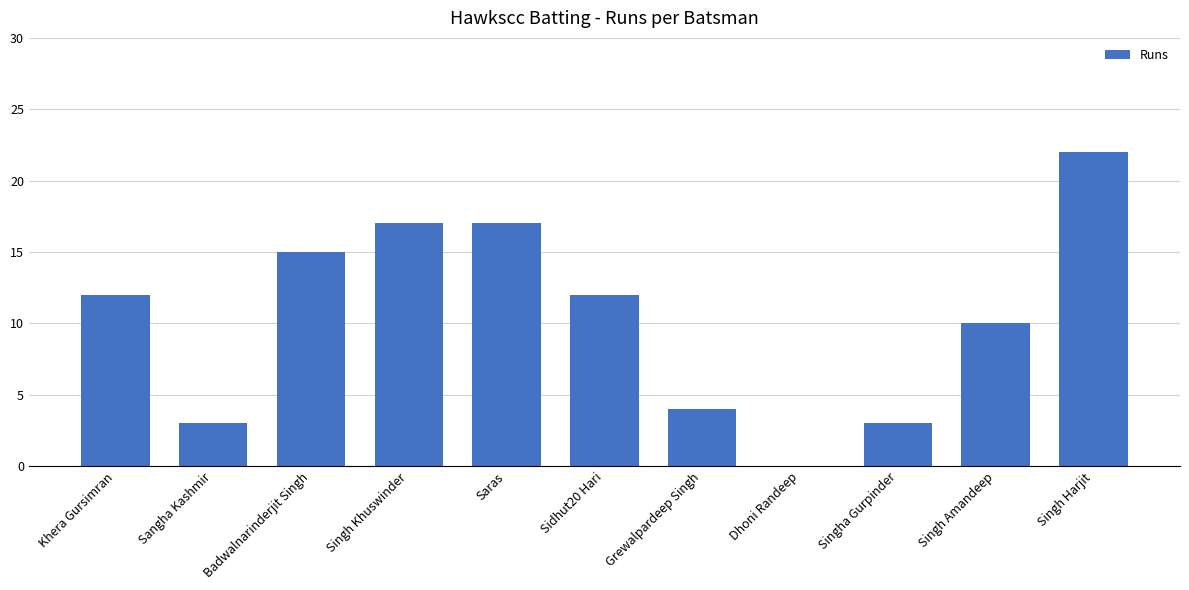

Are the bars horizontal?

No